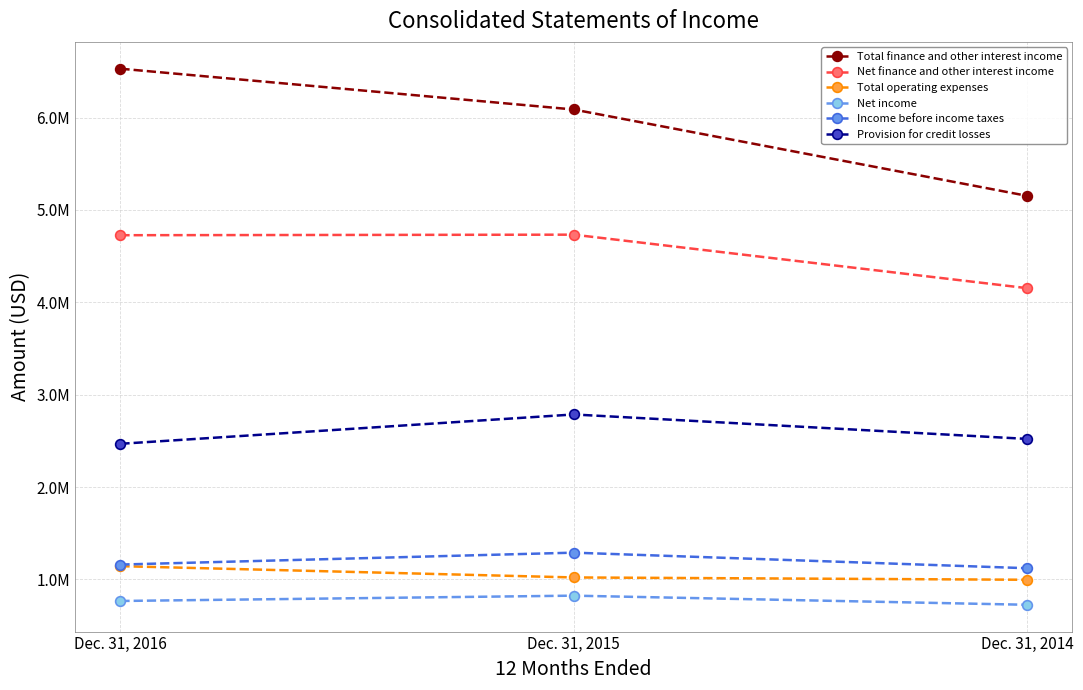

Which has a higher value, Dec. 31, 2014 or Dec. 31, 2016?

Dec. 31, 2016